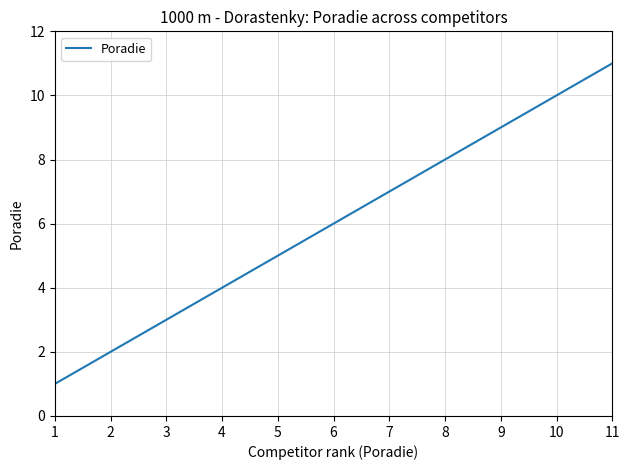

How many values are below 6?

5